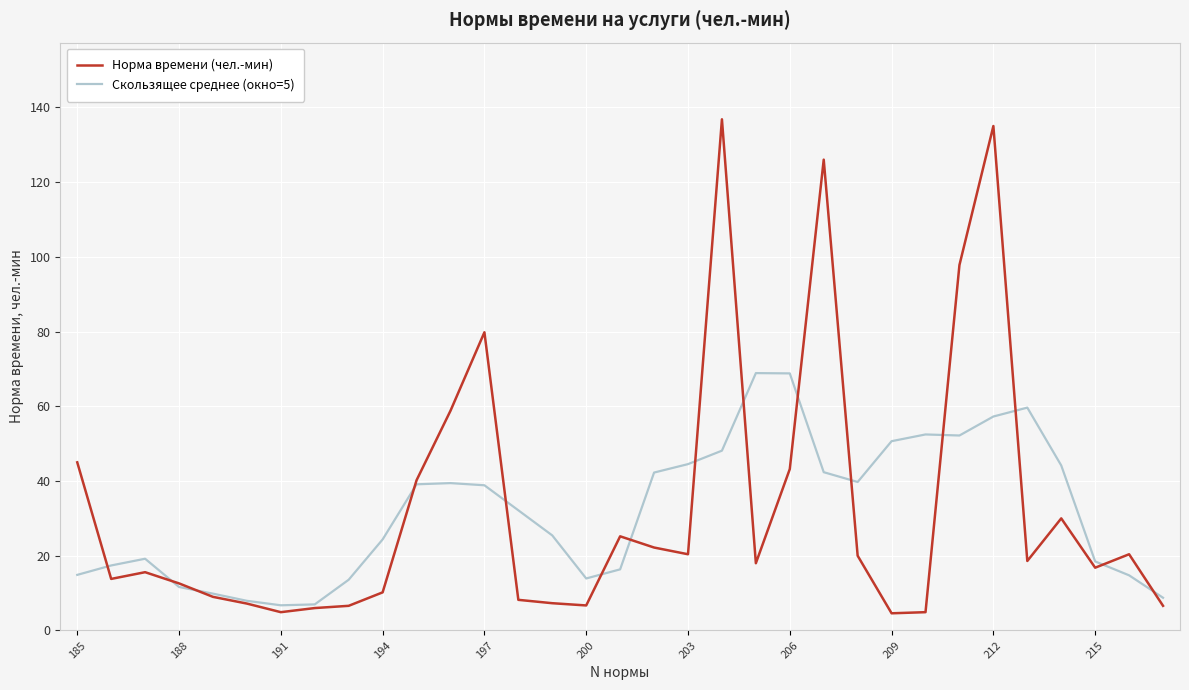

How many lines are shown in the chart?

2